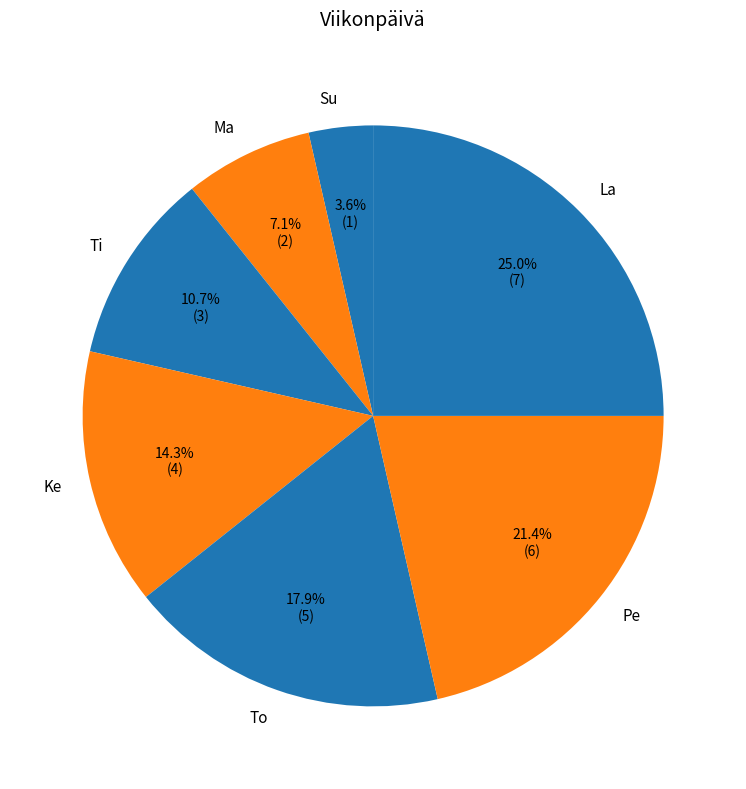

How many segments does this pie chart have?

7